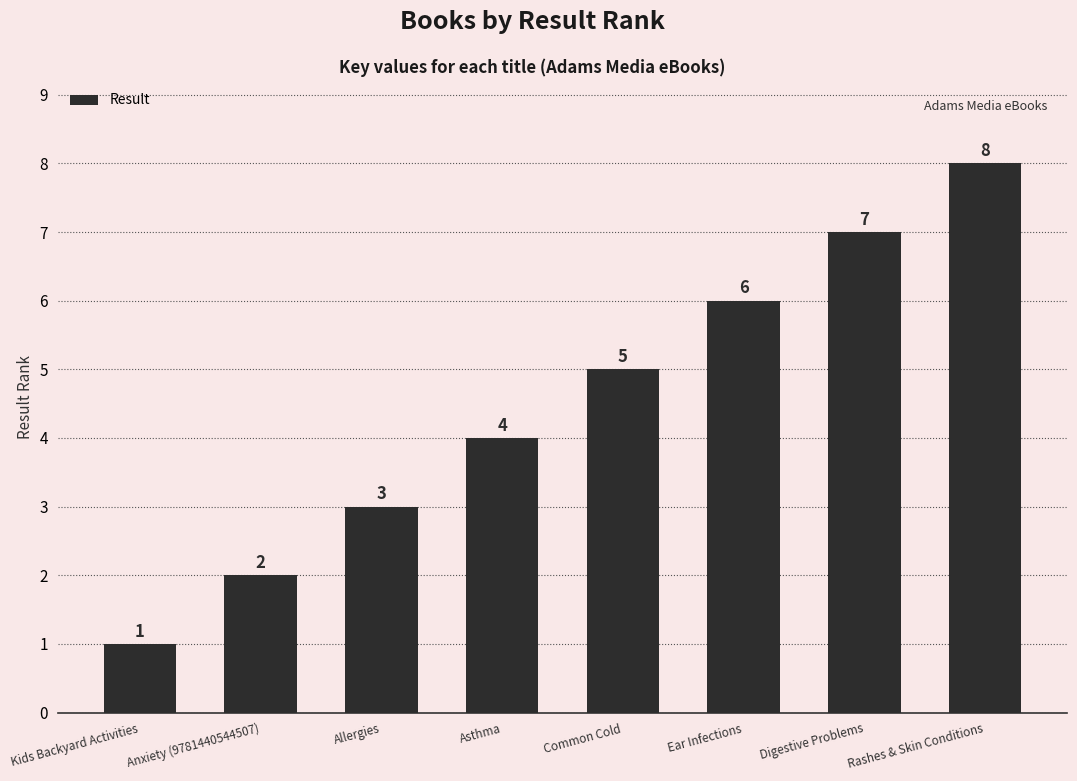

Which has a higher value, Ear Infections or Rashes & Skin Conditions?

Rashes & Skin Conditions